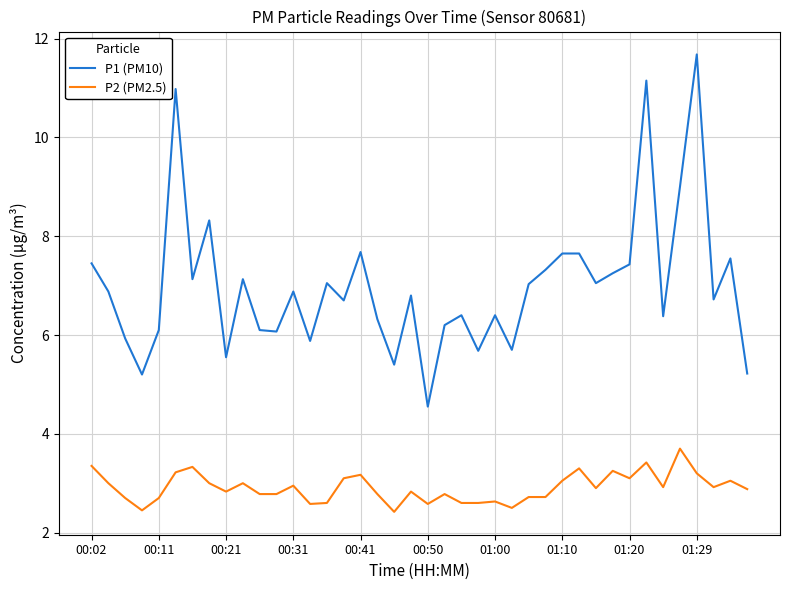

True or false: P1 (PM10) and P2 (PM2.5) cross at least once.

False